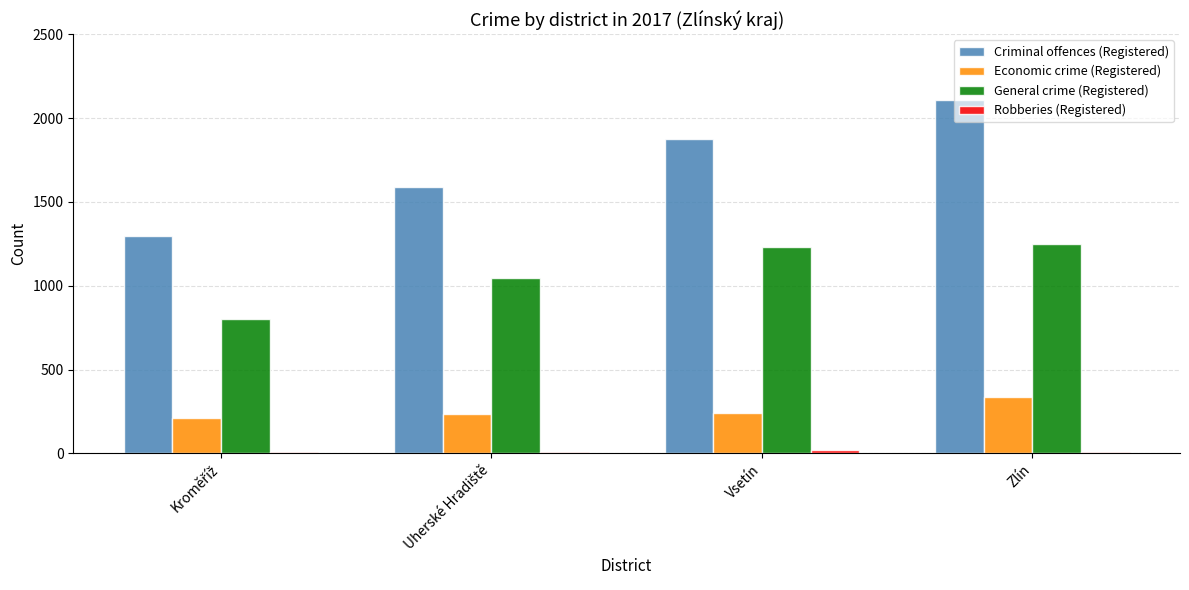

What is the sum of all General crime (Registered) values?

4321